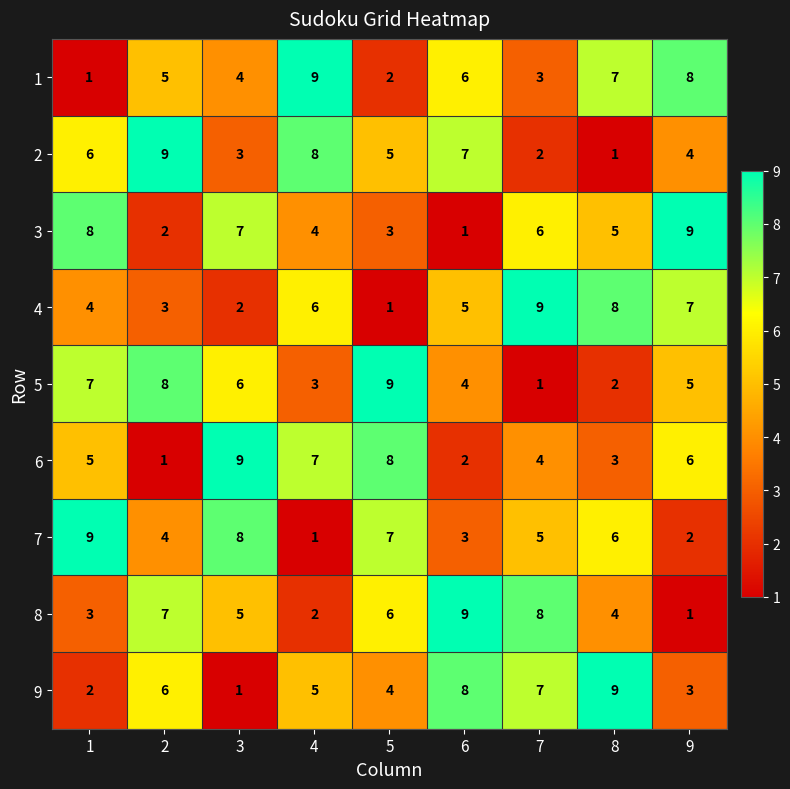

What is the maximum value shown in the chart?

9